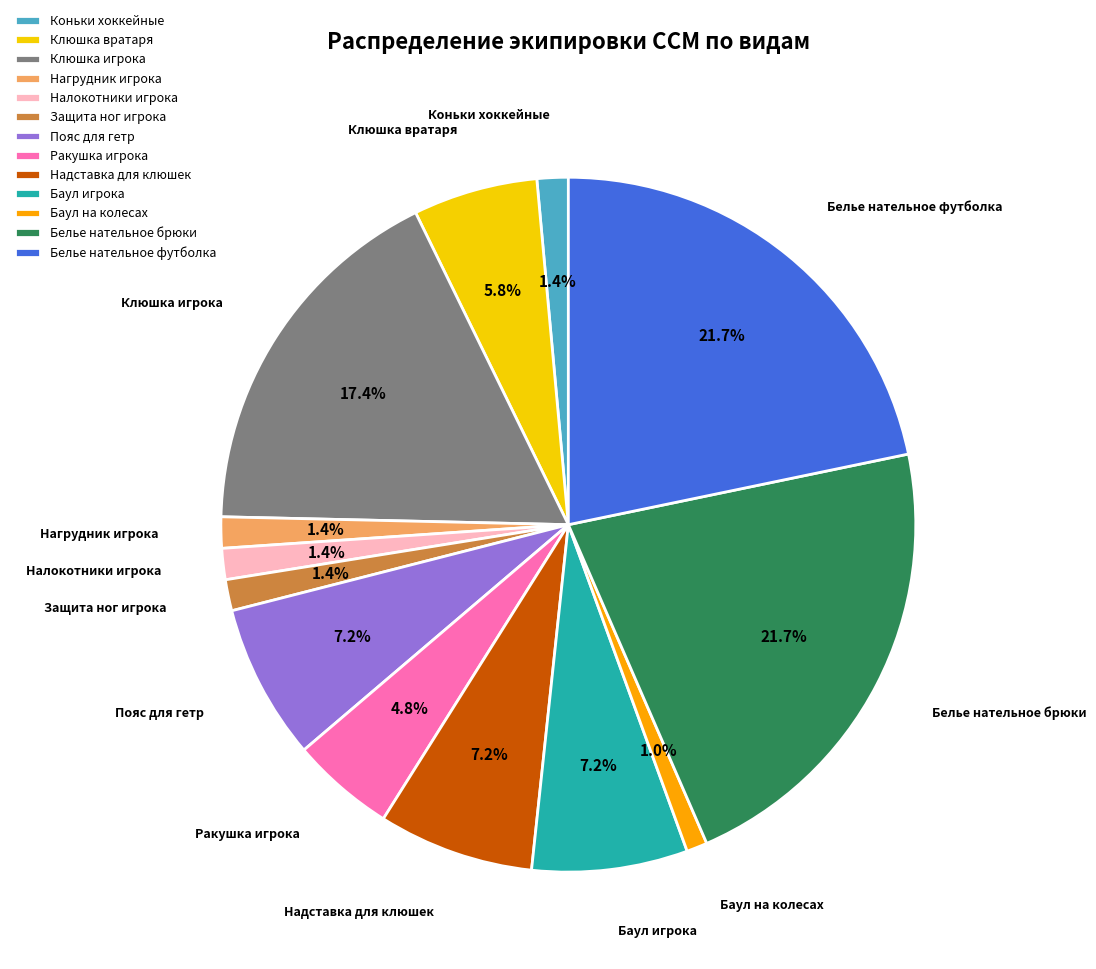

To the nearest percent, what percentage of the pie is Баул на колесах?

1%